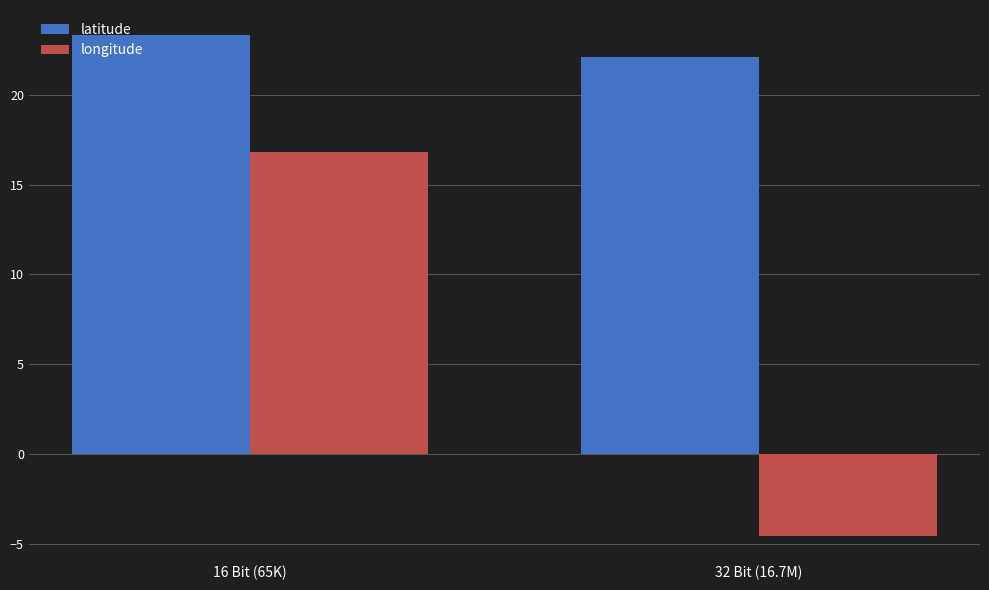

What is the sum of all latitude values?

45.4